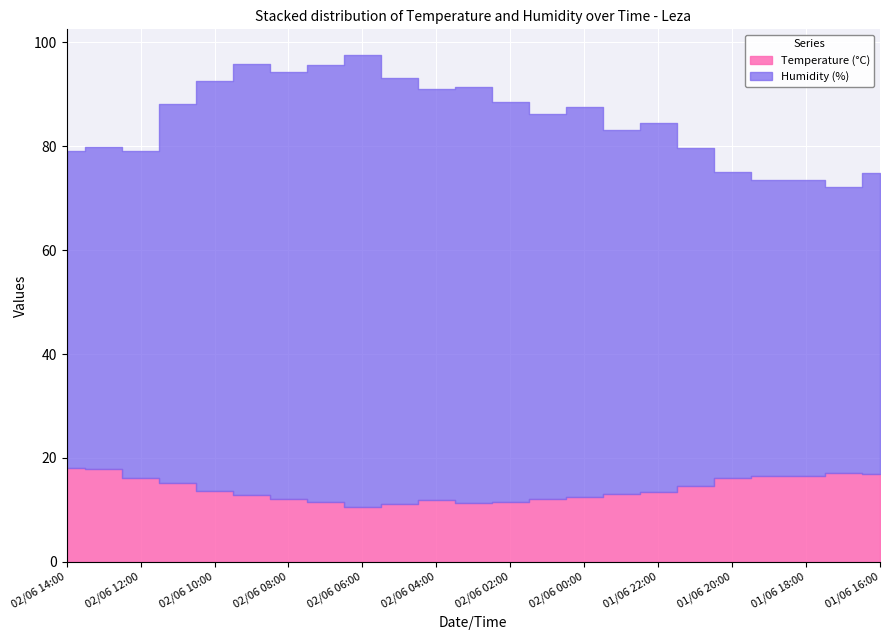

How many lines are shown in the chart?

2